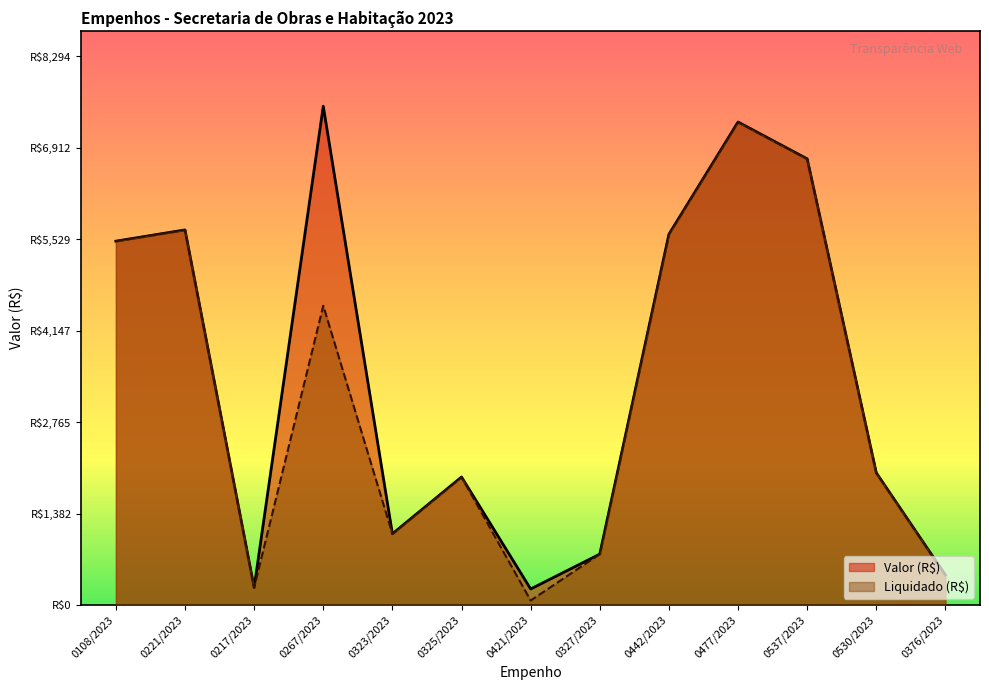

How many interior local valleys does the Valor (R$) series have?

3